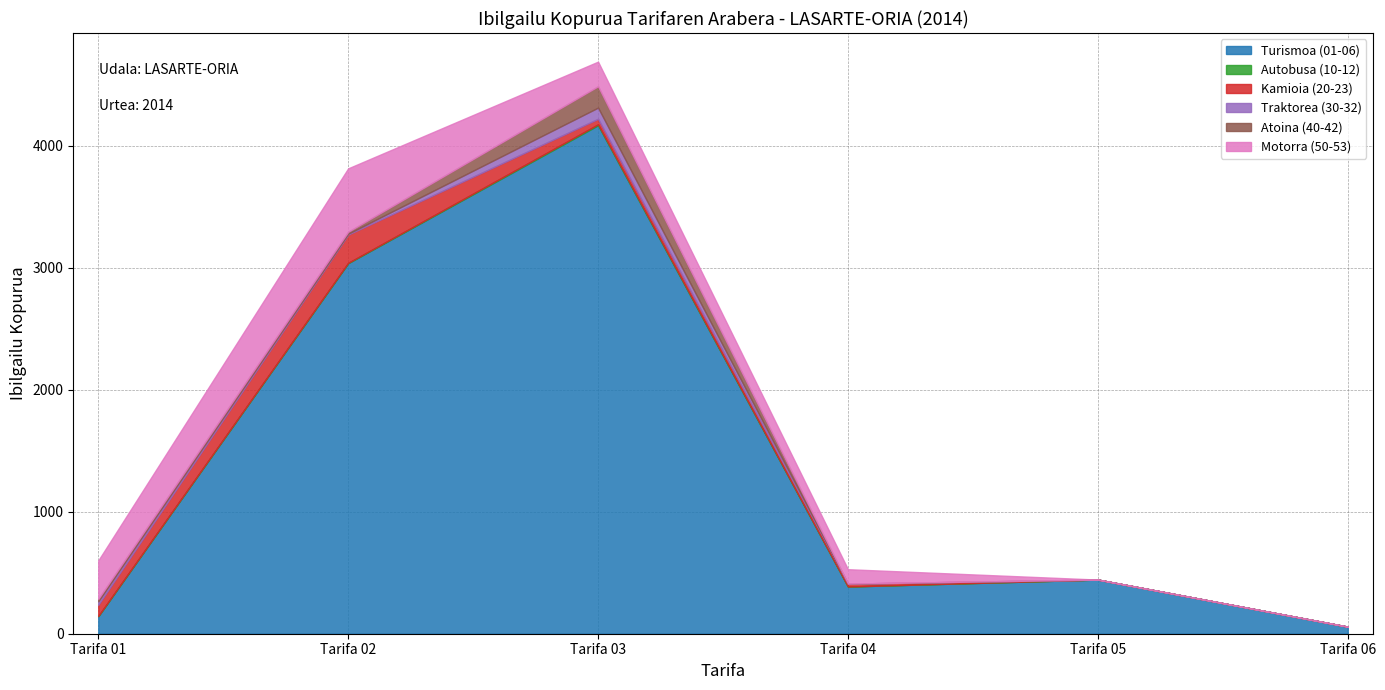

Which series has the widest spread of values?

Turismoa (01-06)